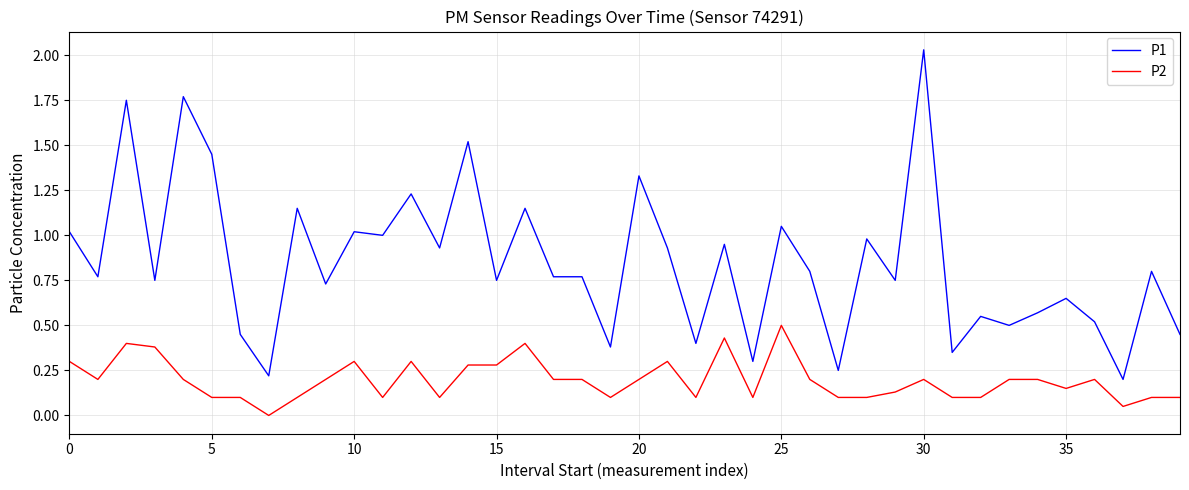

True or false: P1 and P2 intersect in this chart.

False